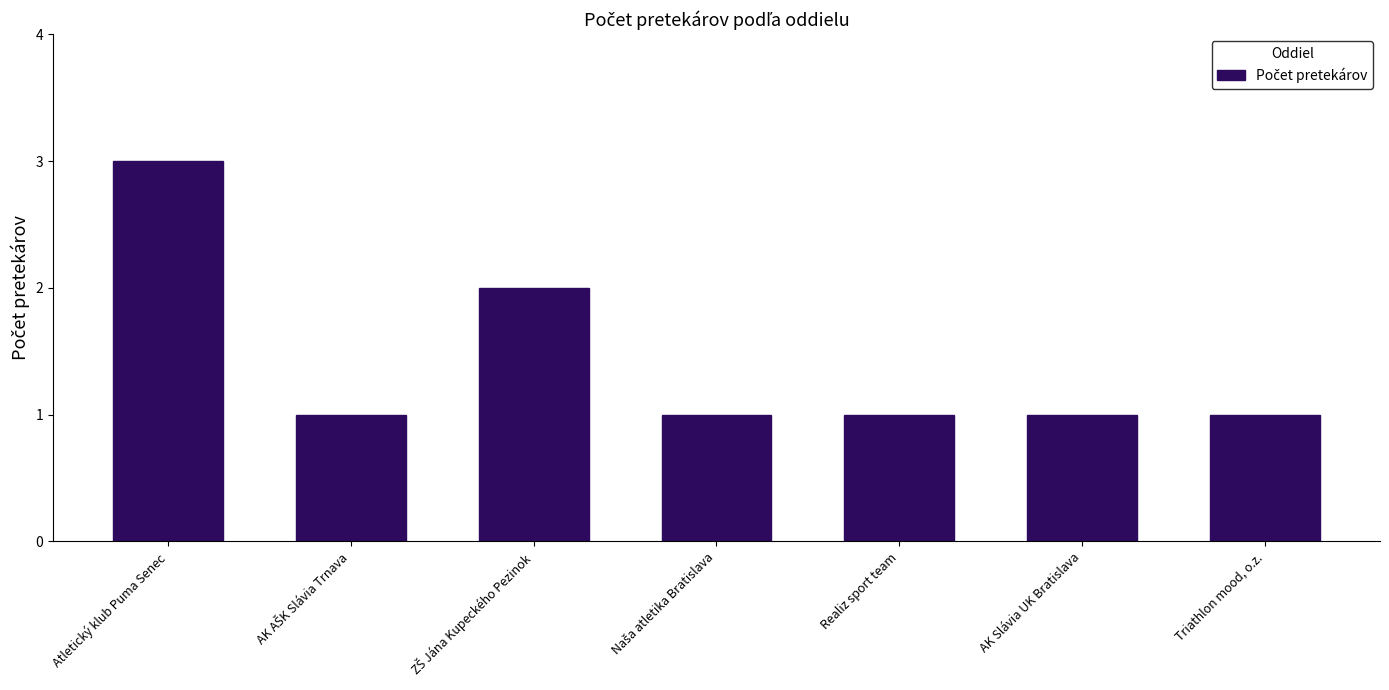

What is the label of the 1st bar from the right?

Triathlon mood, o.z.